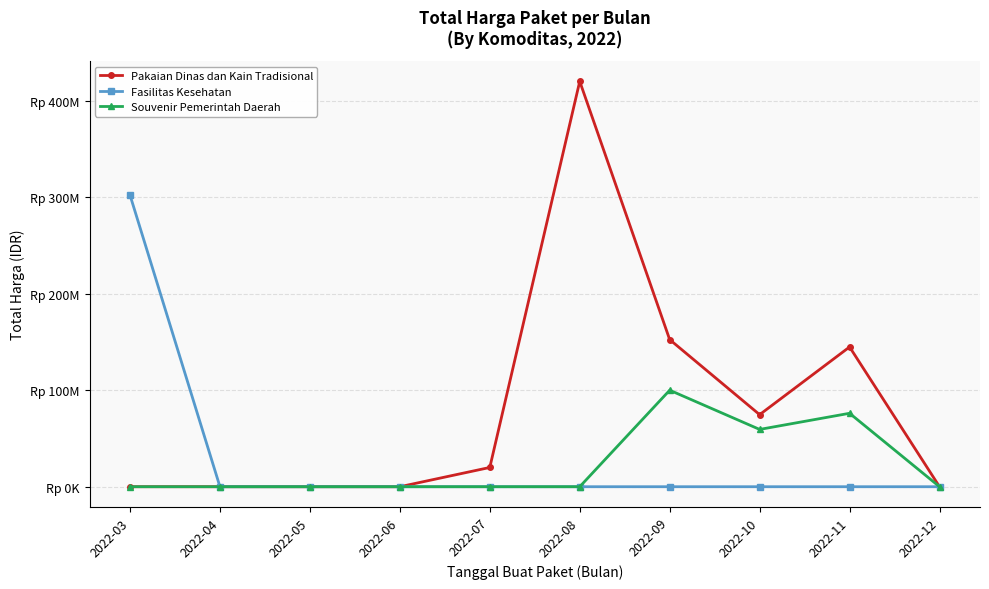

At which category does Souvenir Pemerintah Daerah reach its first local valley?

2022-10